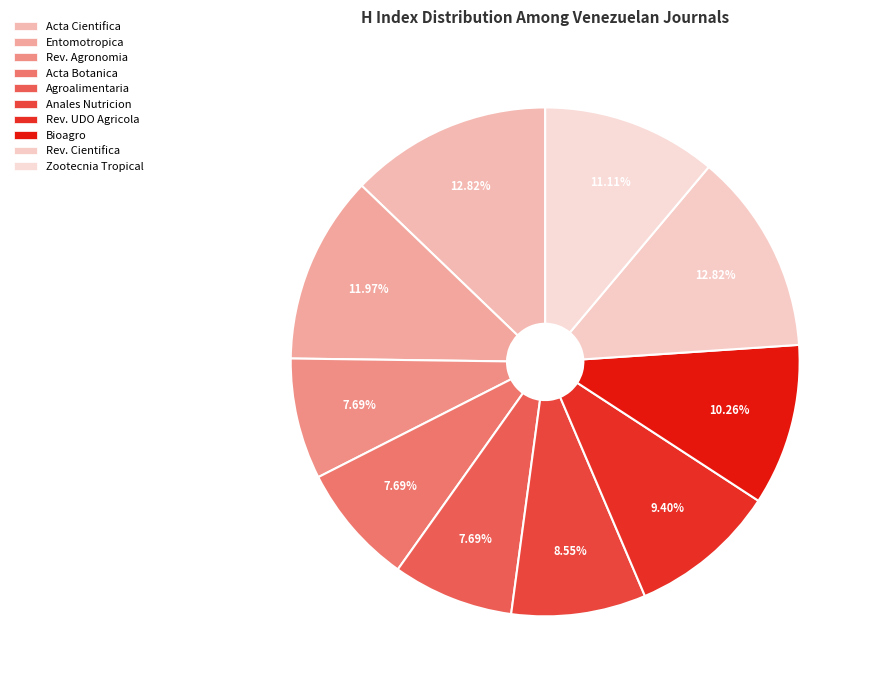

How many slices are in this pie chart?

10